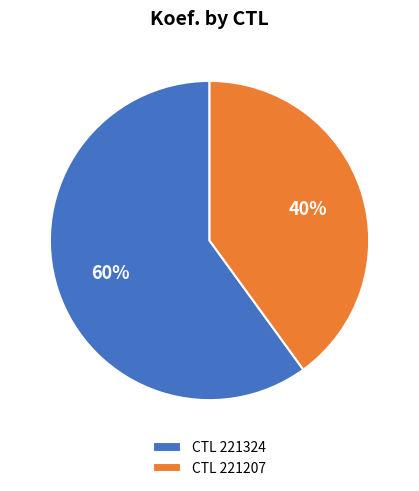

How many segments does this pie chart have?

2